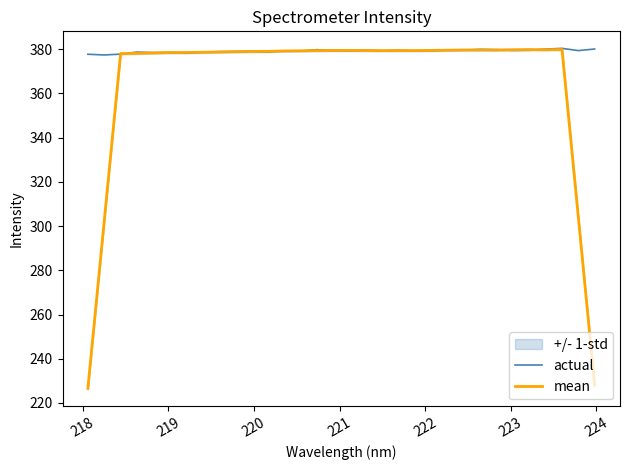

How many intersections are there between mean and actual?

18